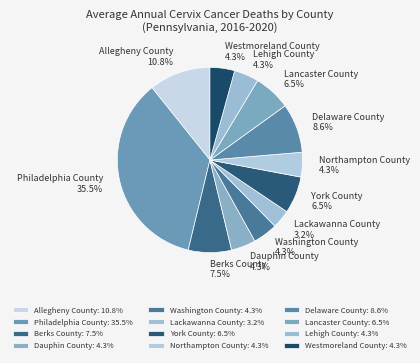

Count the number of slices in the pie.

12